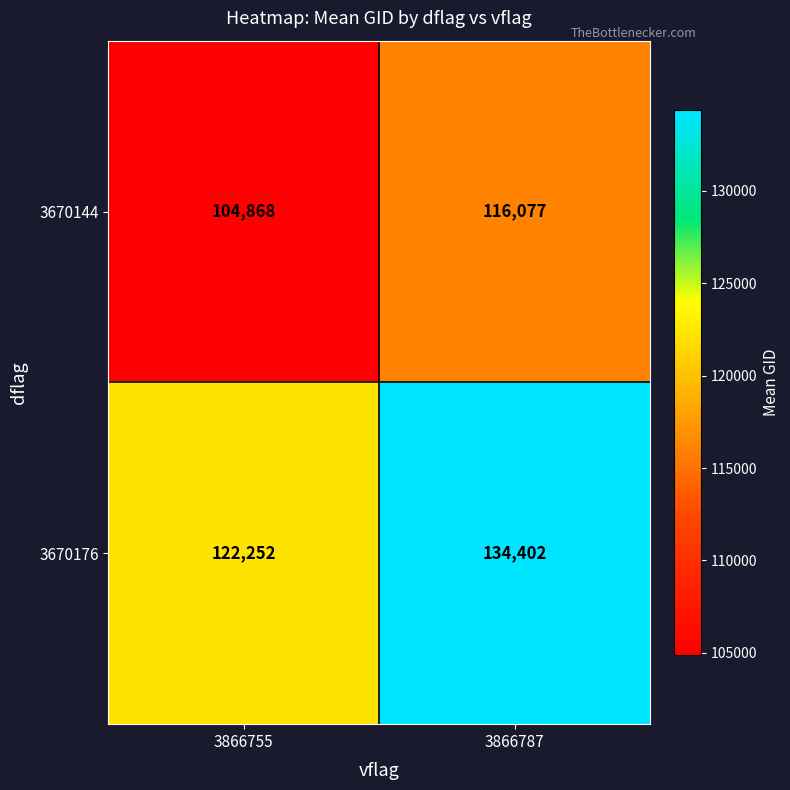

List the series in order of their peak value, lowest first.

3670144, 3670176